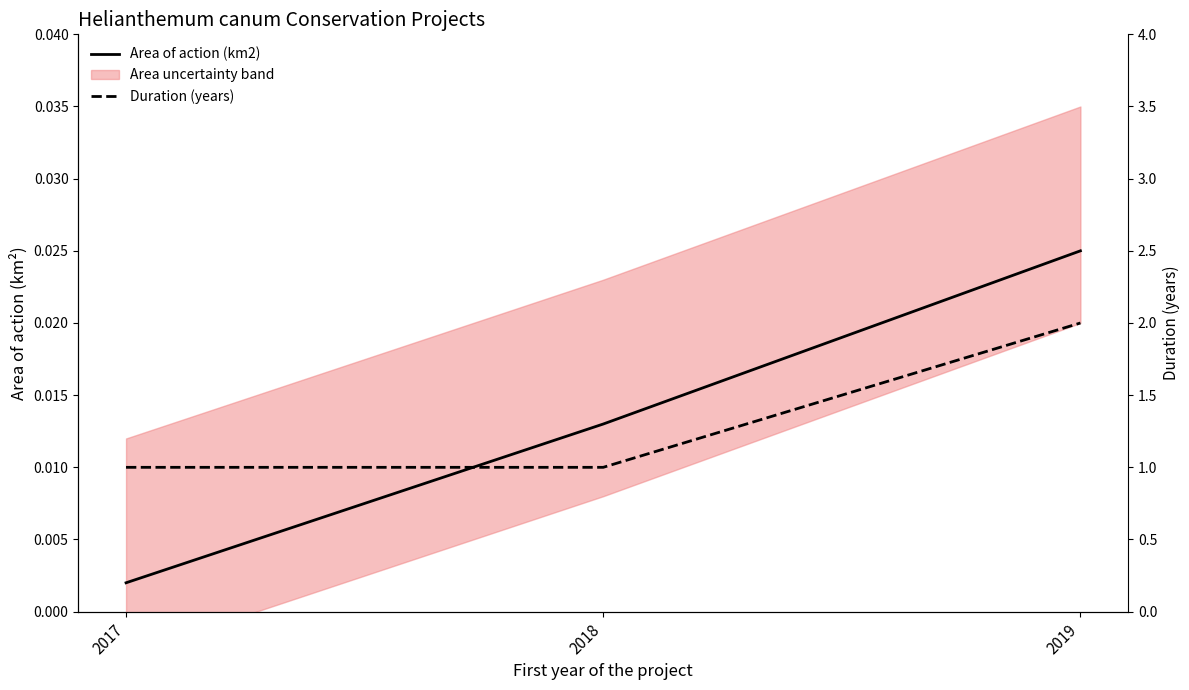

True or false: Duration (years) has a value of 1.5 at 2017.

False